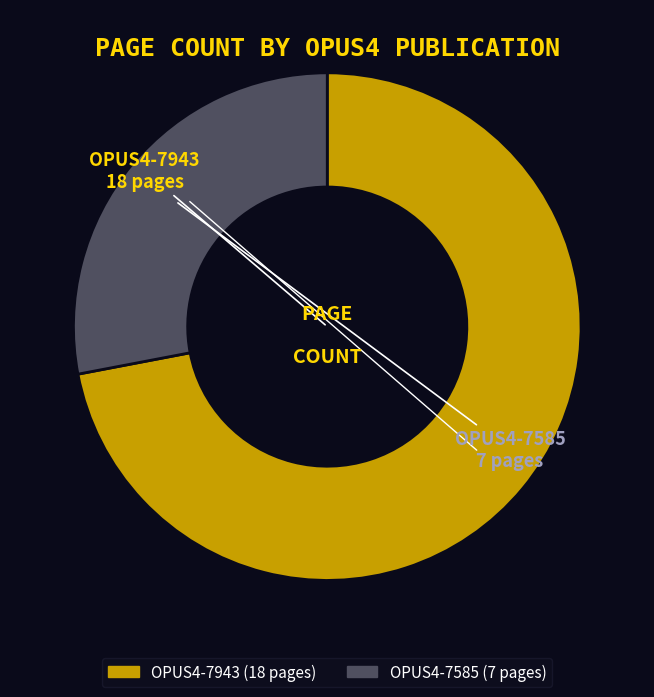

True or false: OPUS4-7943 accounts for 79% of the total.

False